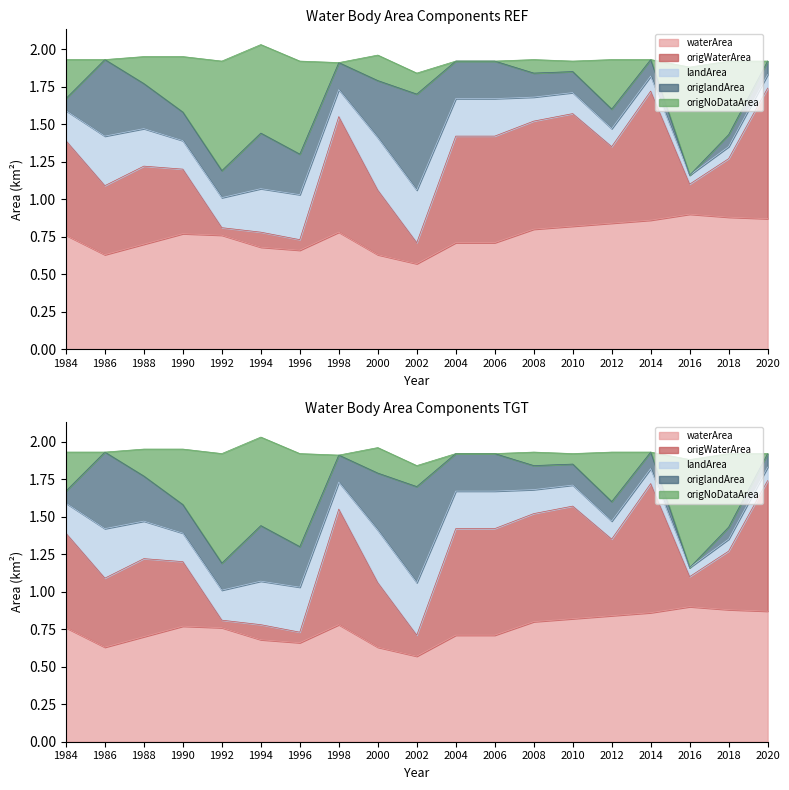

What is the difference between the maximum and minimum values in the origWaterArea series?

0.8